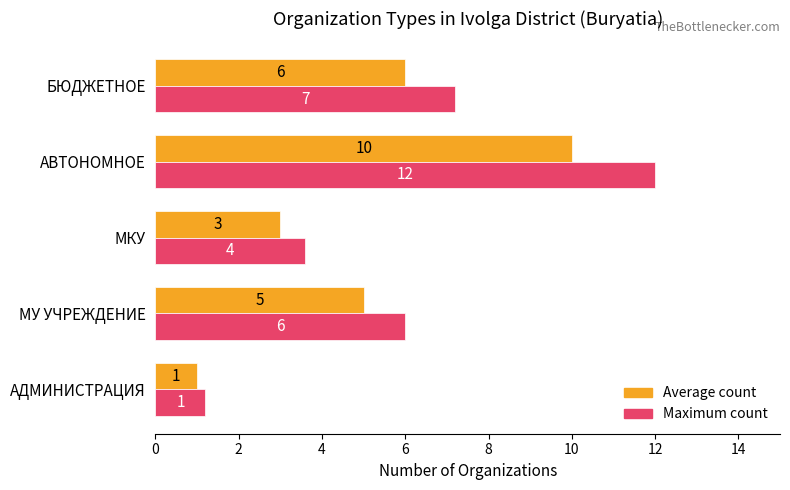

What is the difference between the highest and lowest values at МУ УЧРЕЖДЕНИЕ?

1.0